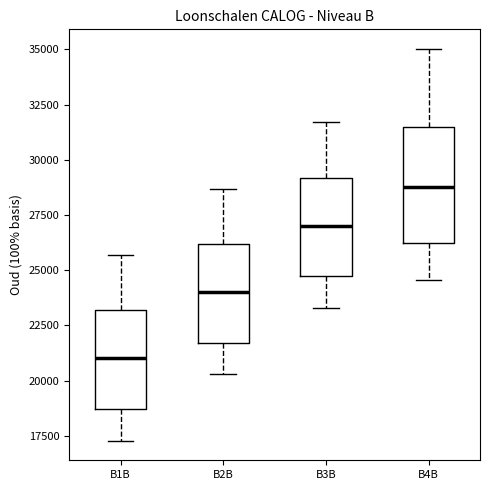

Reading left to right, transcribe this box plot: for each box, give where its median line is, the range the box spans, and where its two whiskers end, as read against the y-axis. The values are not printed on the chart, so give them approximately, as read against the axis.

B1B: median 21000, box 18500 to 23000, whiskers 17500 to 25500
B2B: median 24000, box 21500 to 26000, whiskers 20500 to 28500
B3B: median 27000, box 24500 to 29000, whiskers 23500 to 31500
B4B: median 28500, box 26000 to 31500, whiskers 24500 to 35000